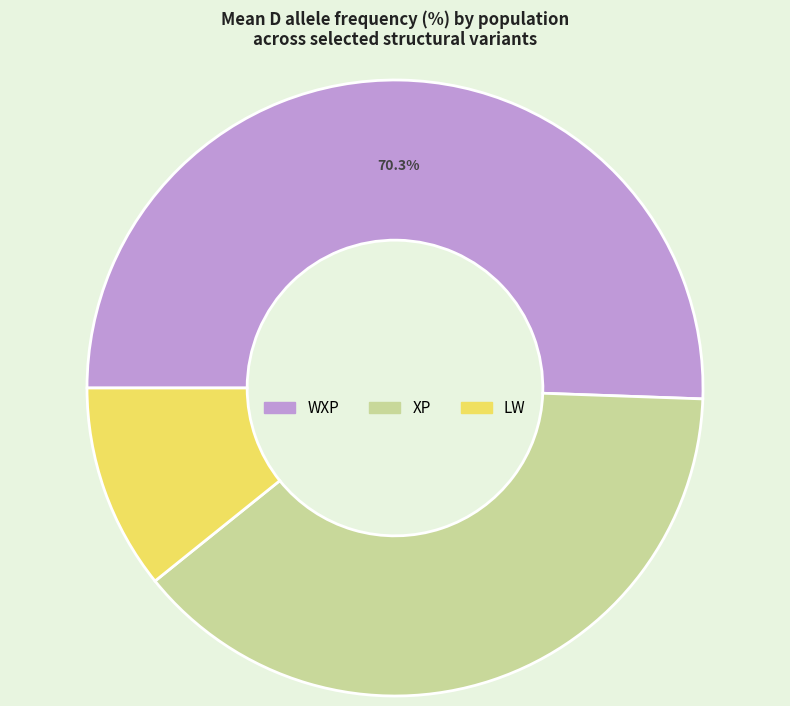

The WXP slice represents 23% of the pie. True or false?

False